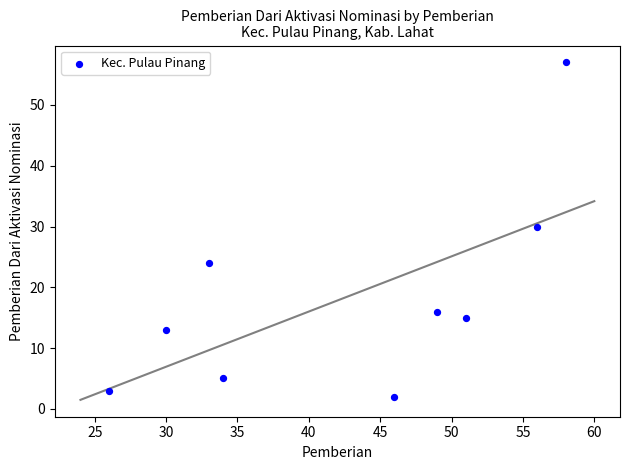

What is the average X value?

43